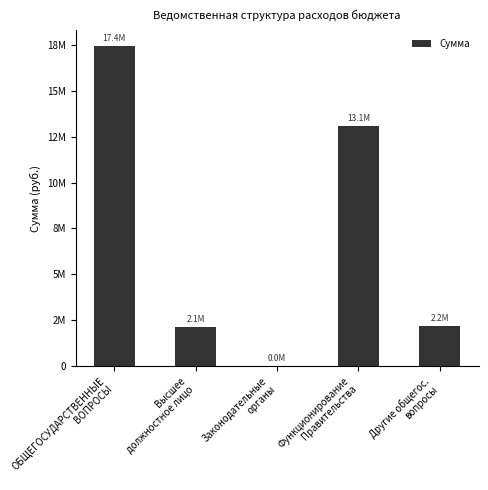

What is the sum of the values at Законодательные
органы and Высшее
должностное лицо?

2147900.0